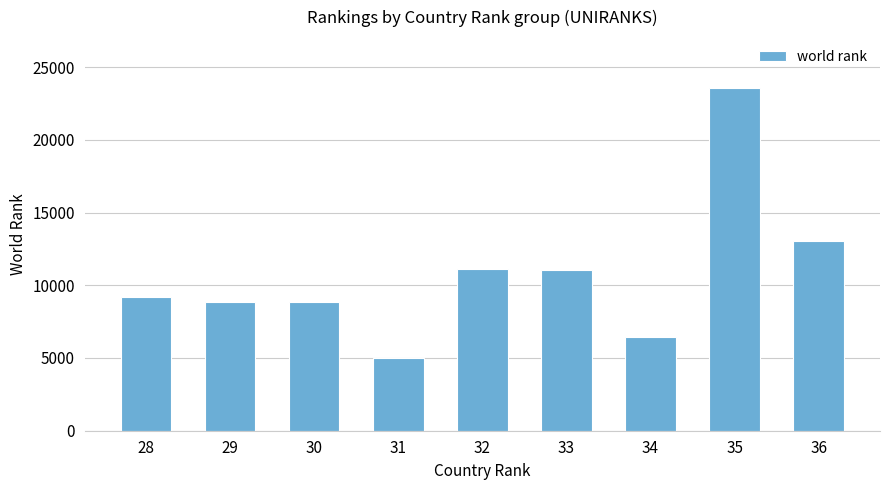

What value does the data have at 35?

23529